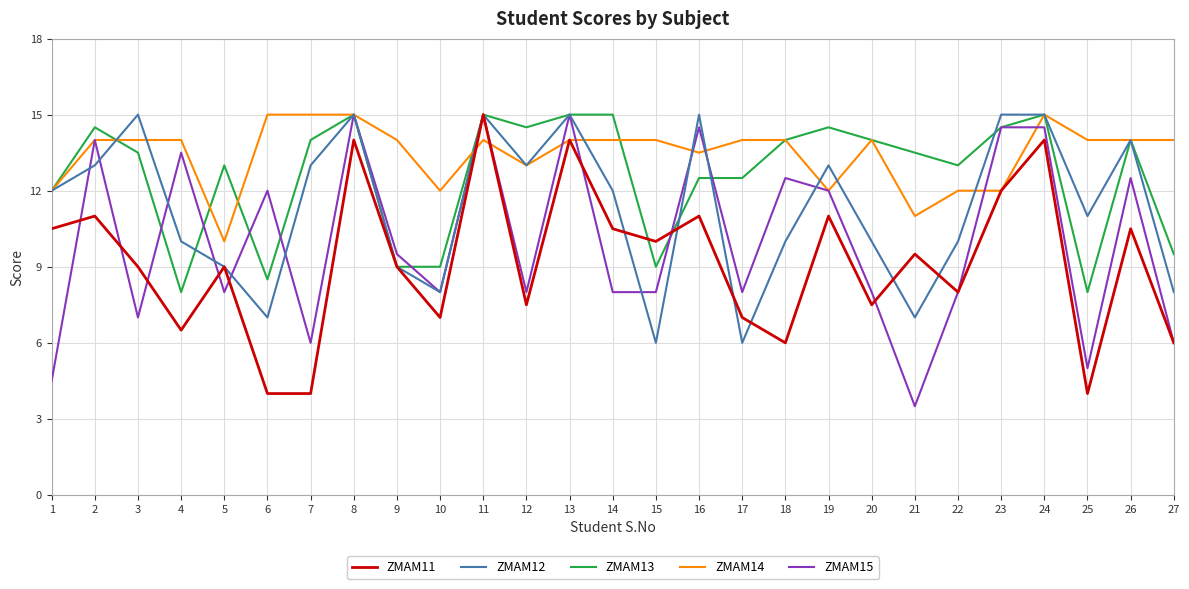

The value of ZMAM13 at 12 is 5.4. True or false?

False